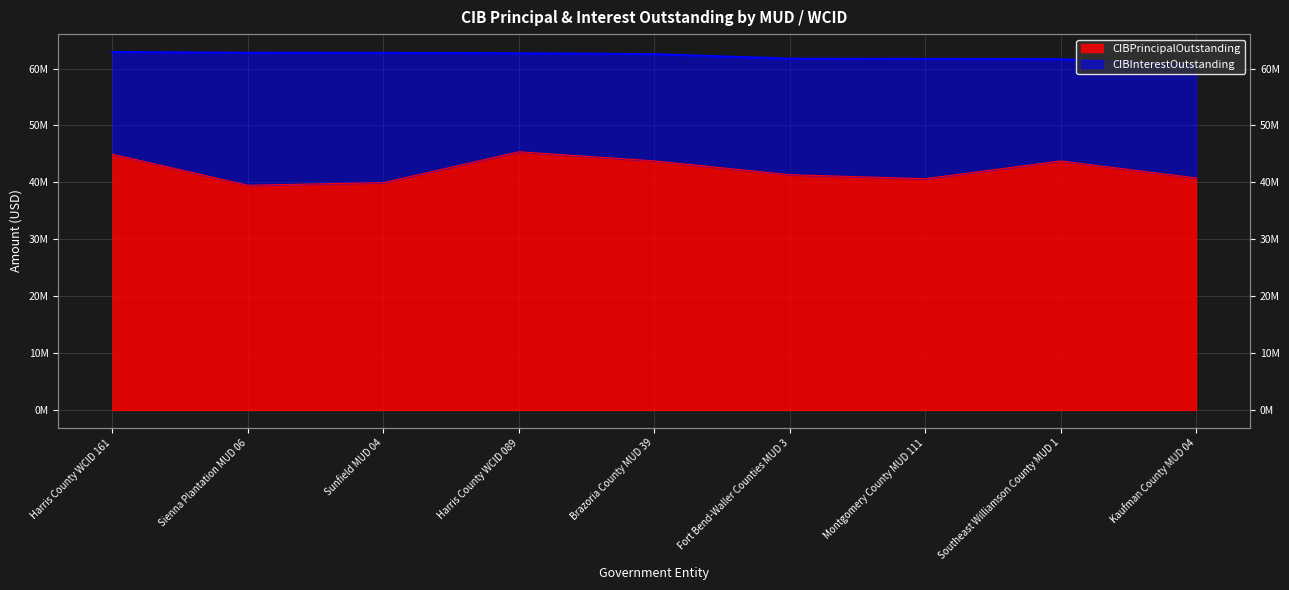

Reading left to right, list all the values displayed in this chart.

44940000	39490000	39950000	45370000	43770000	41345000	40635000	43765000	40775000